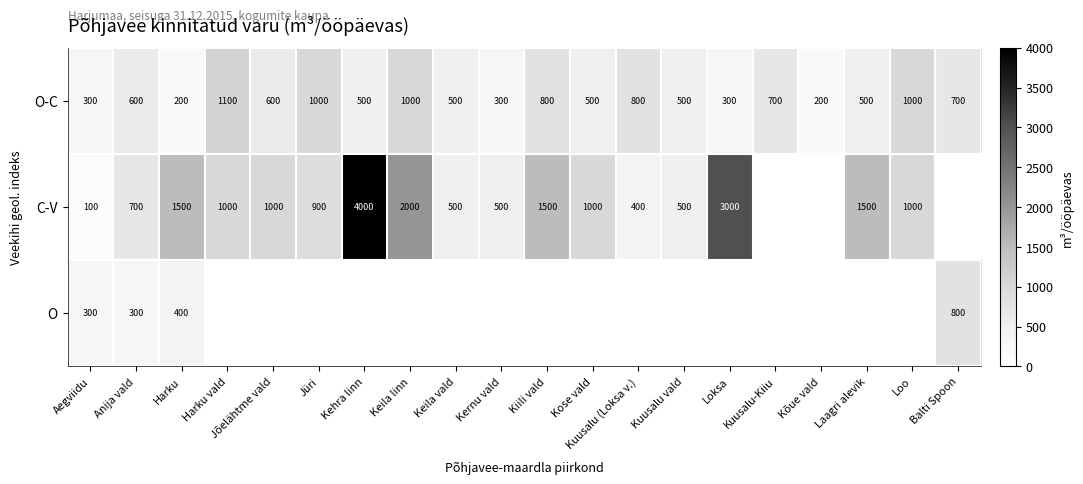

What value does the O-C series have at Kernu vald?

300